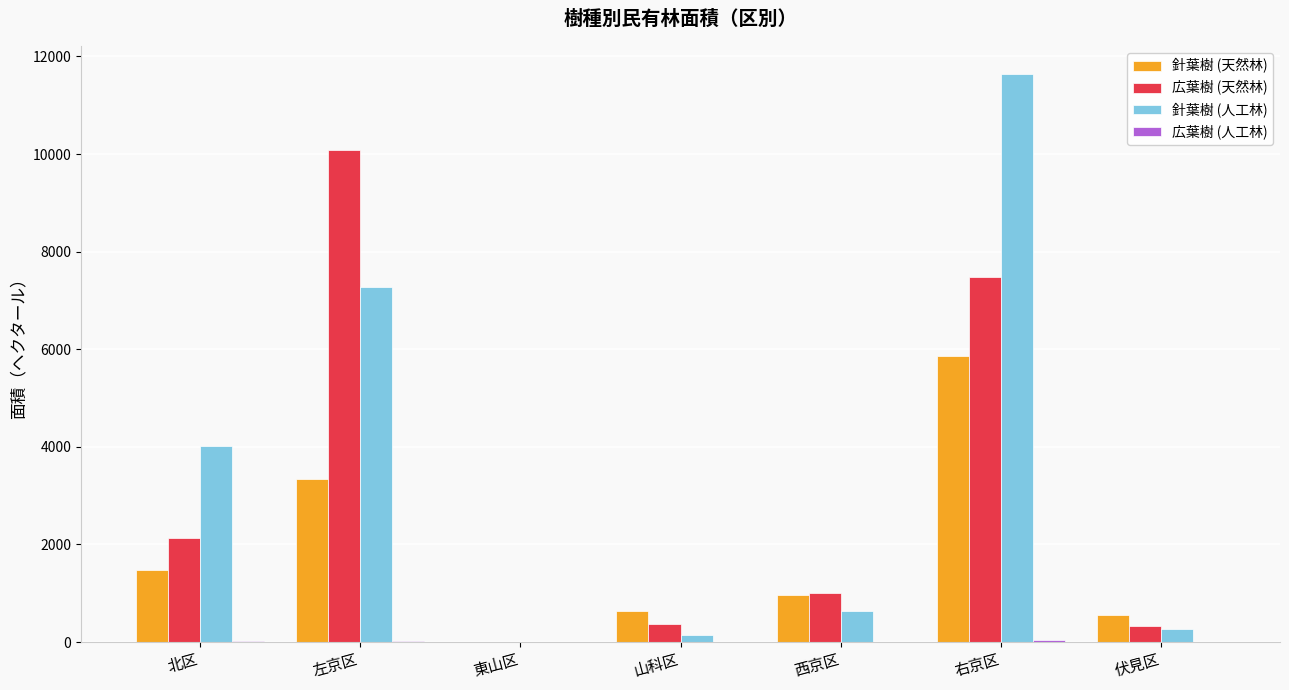

How many categories are shown in the chart?

7